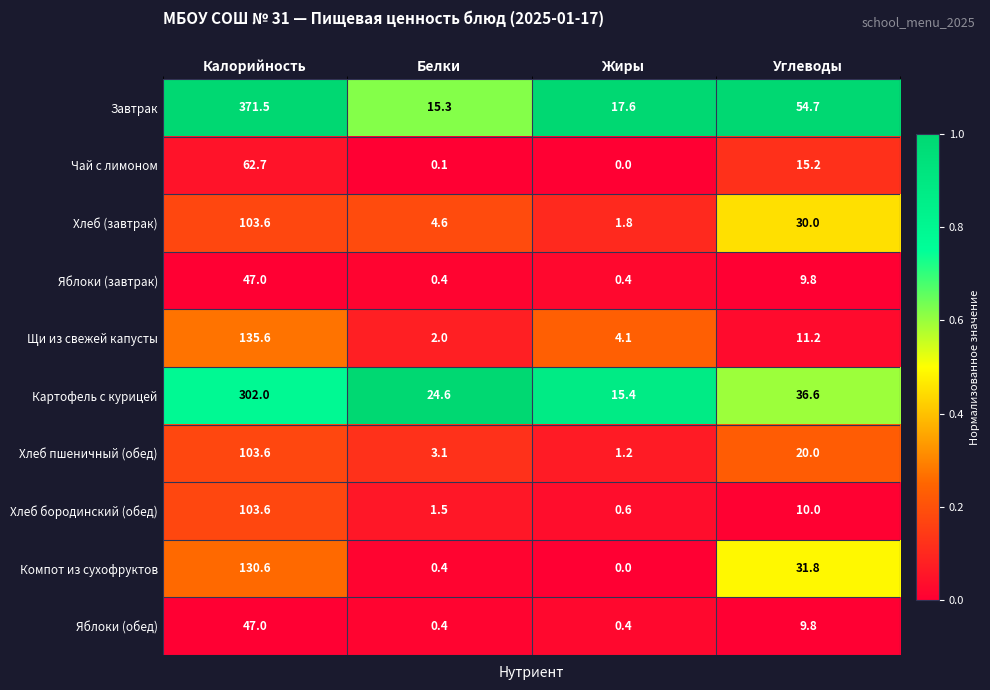

Which series has the largest total across all categories?

Завтрак